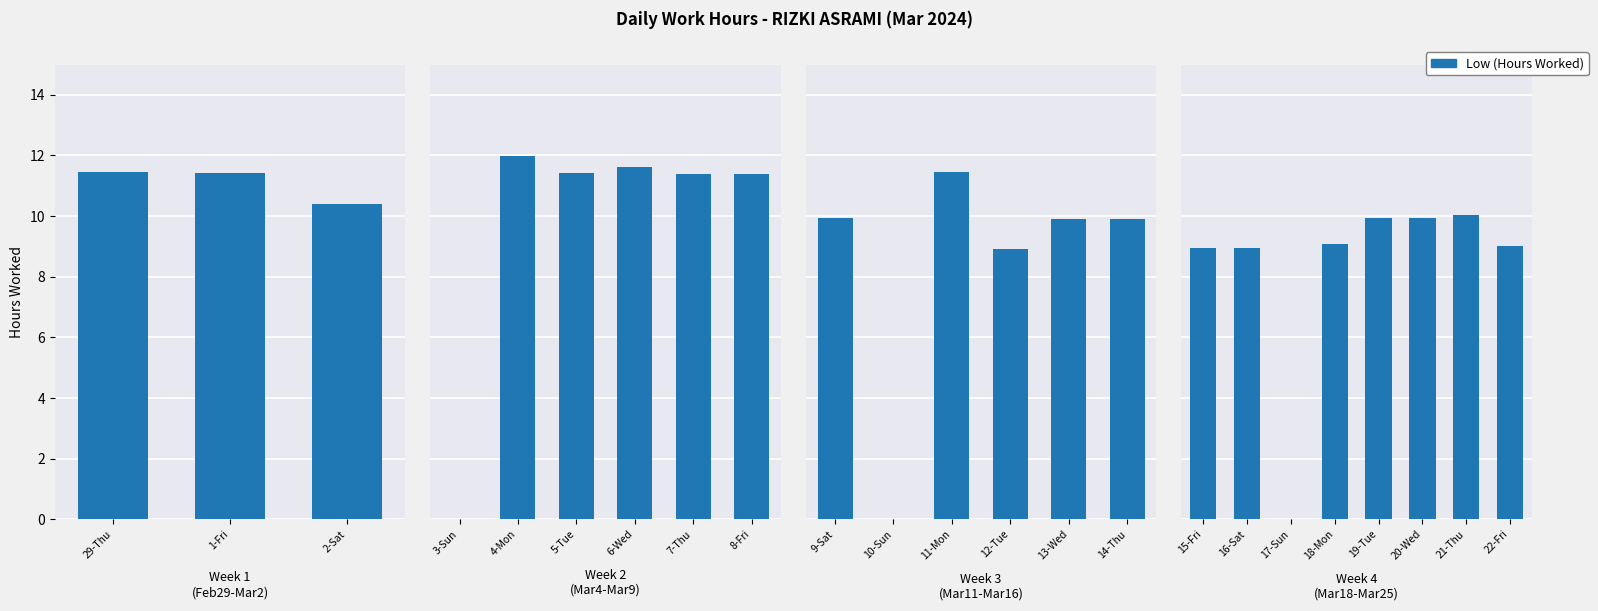

Does the chart contain stacked bars?

No